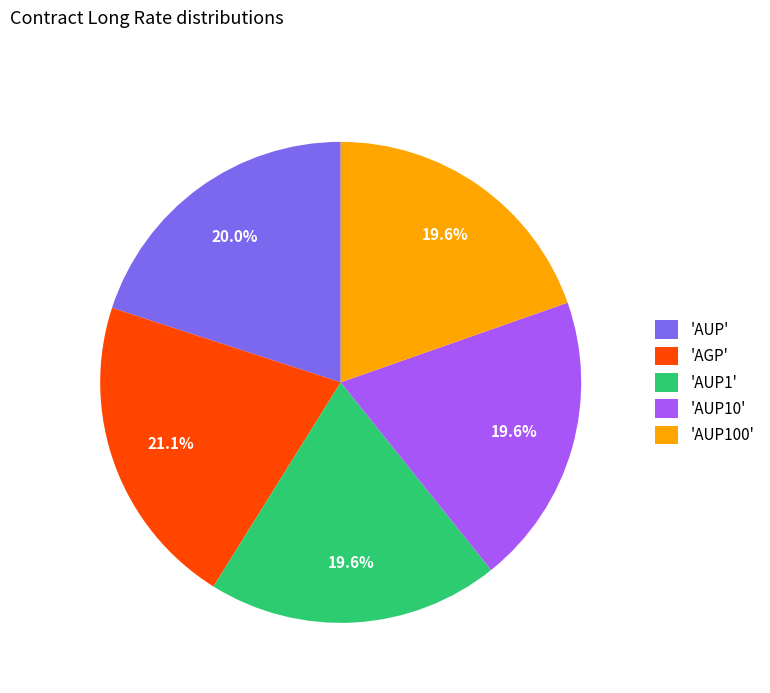

Which slice is the largest?

'AGP'